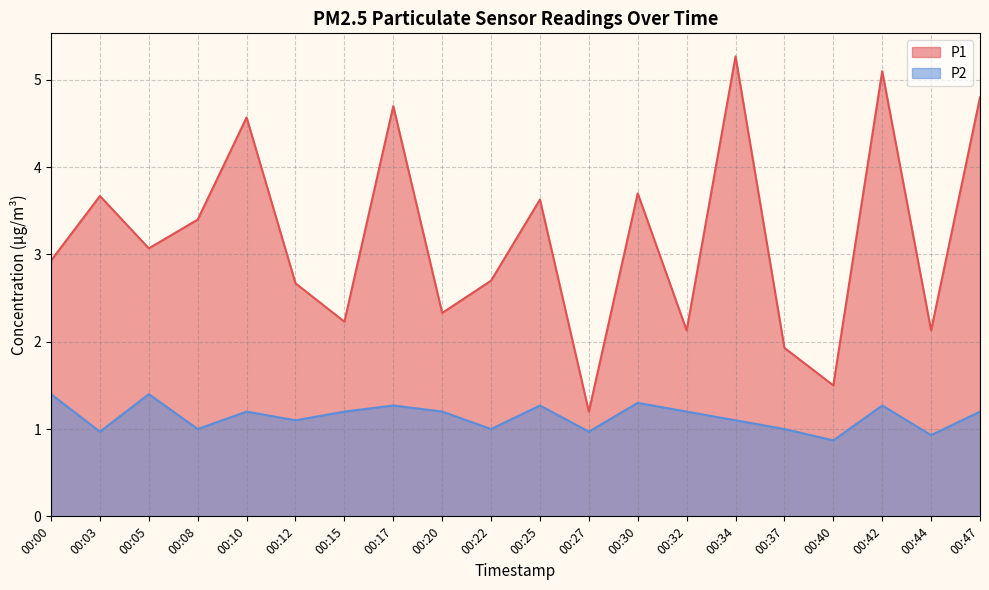

List the series in order of their peak value, highest first.

P1, P2